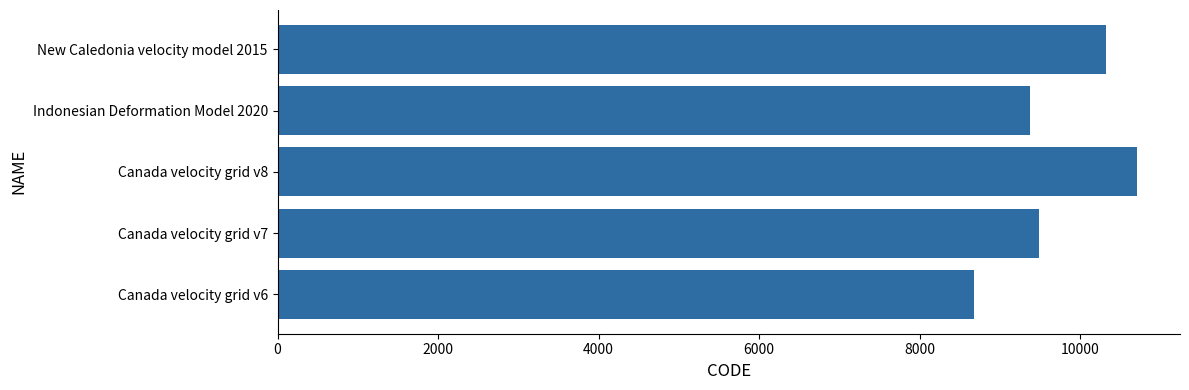

What is the sum of all values?

48564